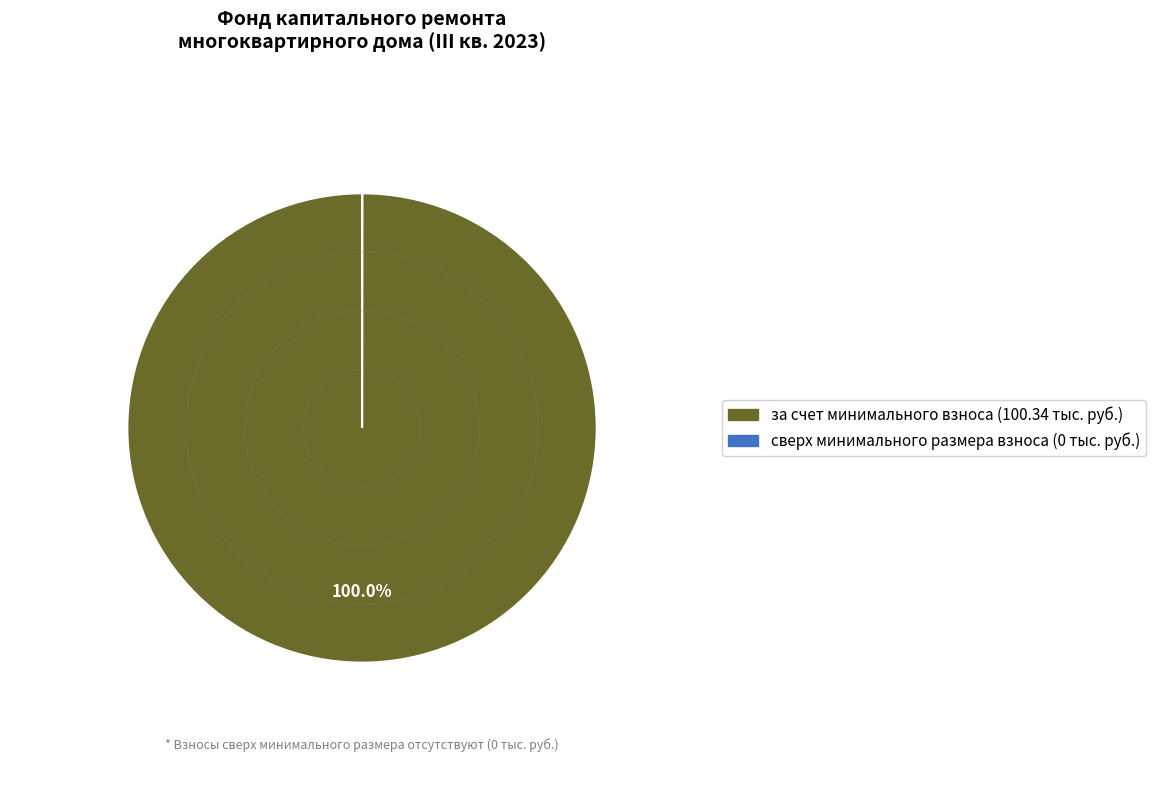

Does за счет минимального взноса represent more than half of the total?

Yes